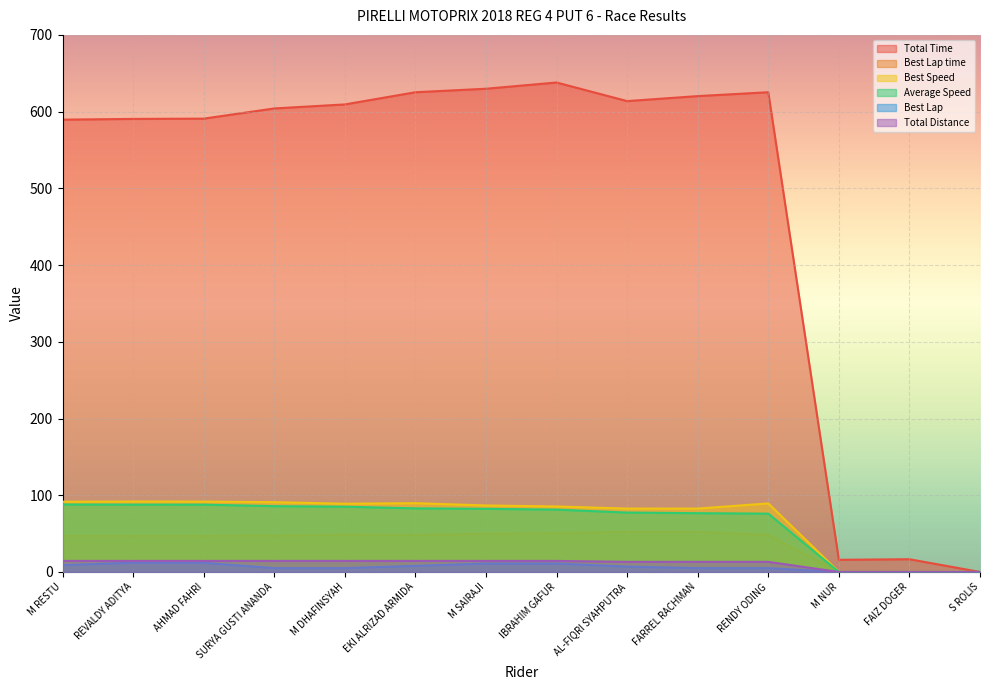

The value of Total Distance at FARREL RACHMAN is 13.2. True or false?

True